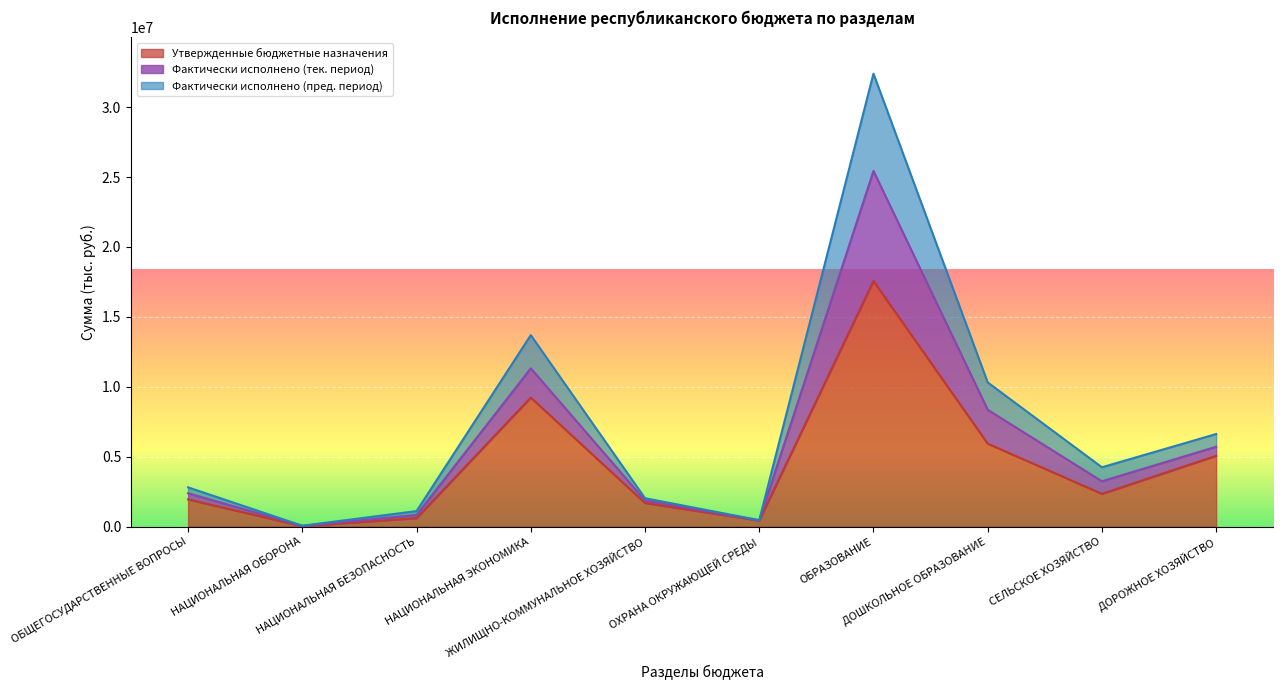

What position from the left is НАЦИОНАЛЬНАЯ БЕЗОПАСНОСТЬ?

3